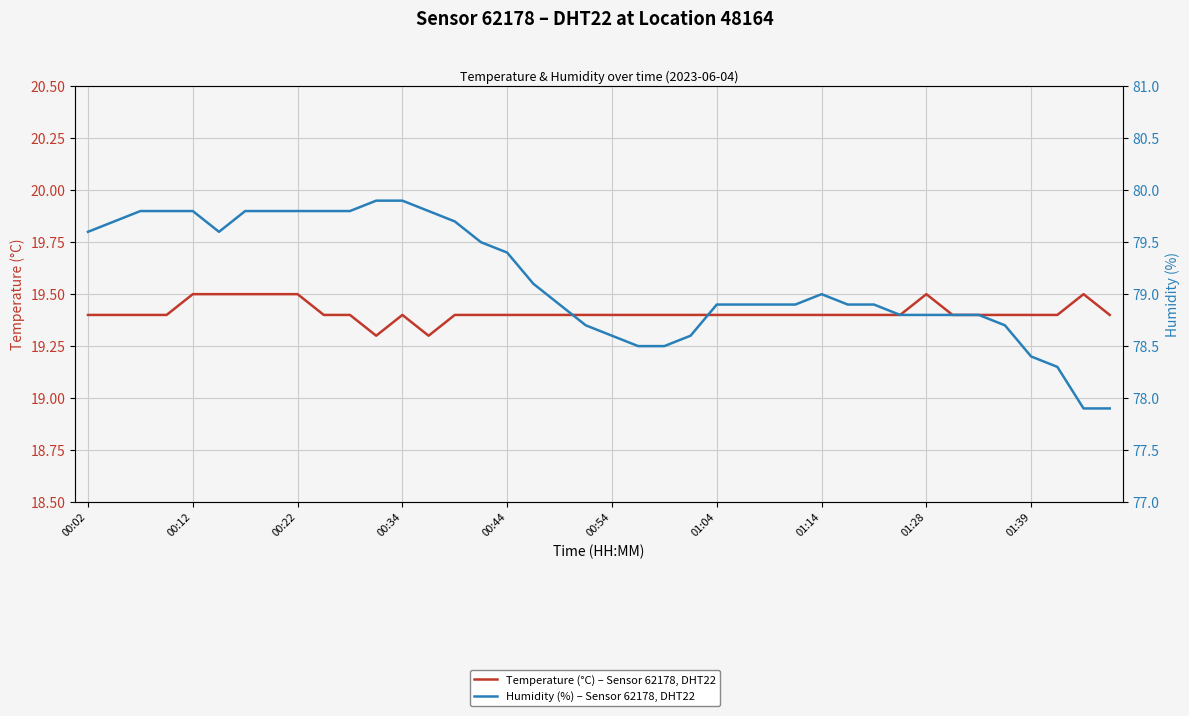

How many lines are shown in the chart?

2